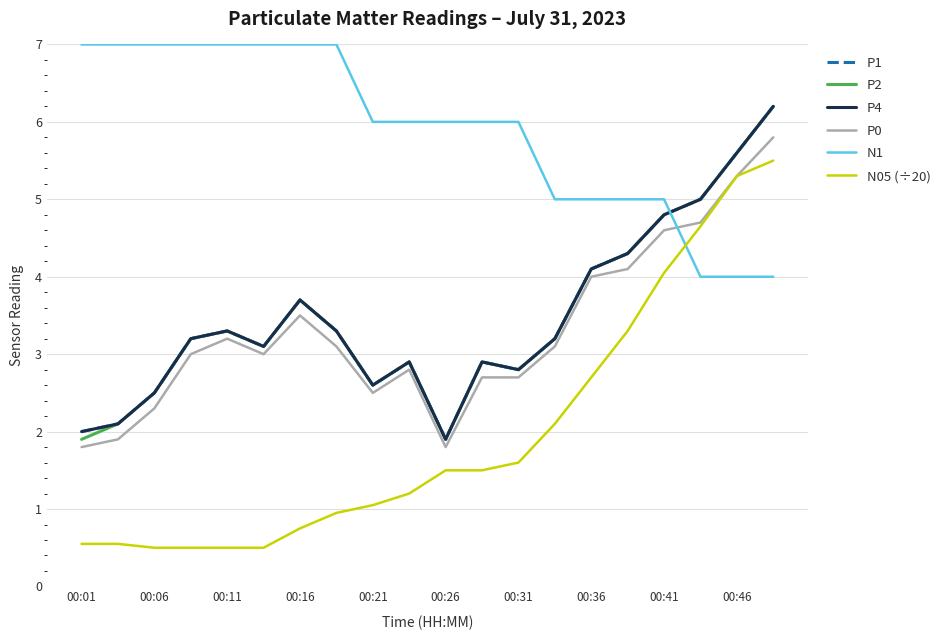

Is this an area chart (filled region under the line)?

No